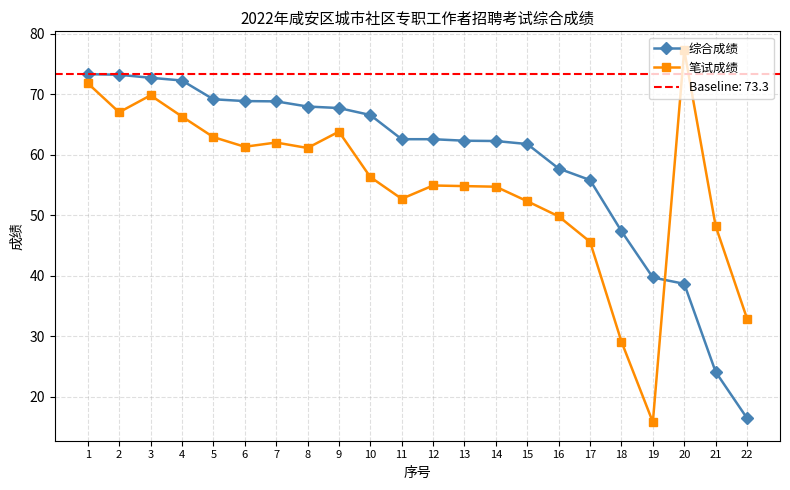

How many data points does each series have?

22